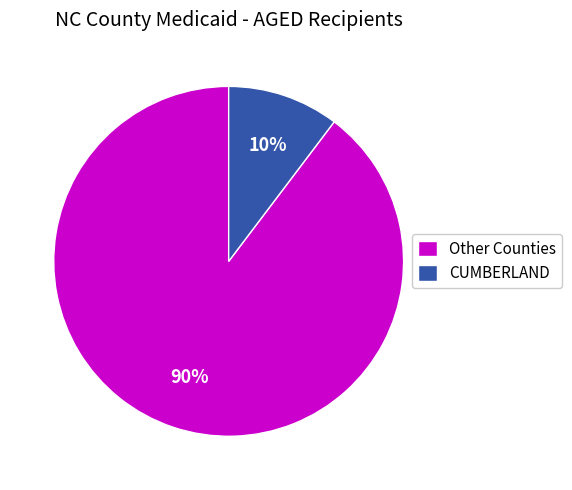

Which slice is the smallest?

CUMBERLAND